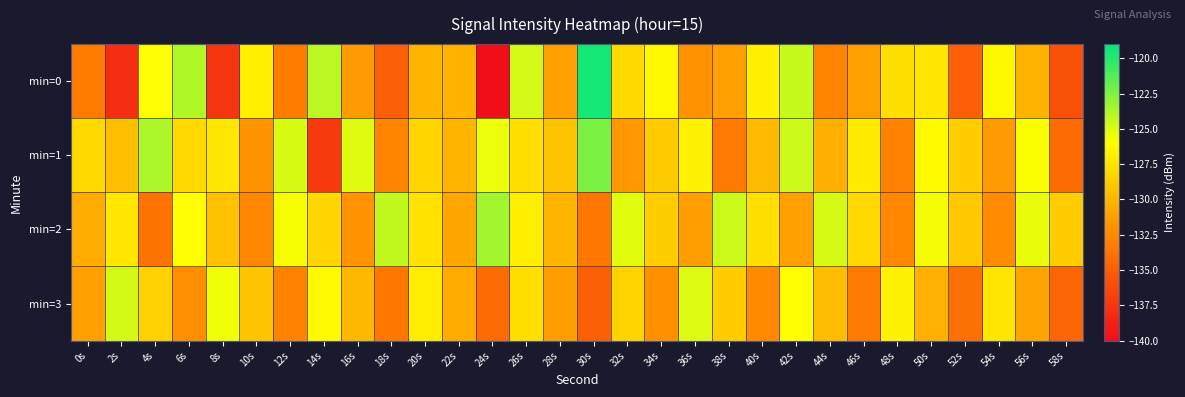

What is the spread (max minus min) of values at 12s?

8.2